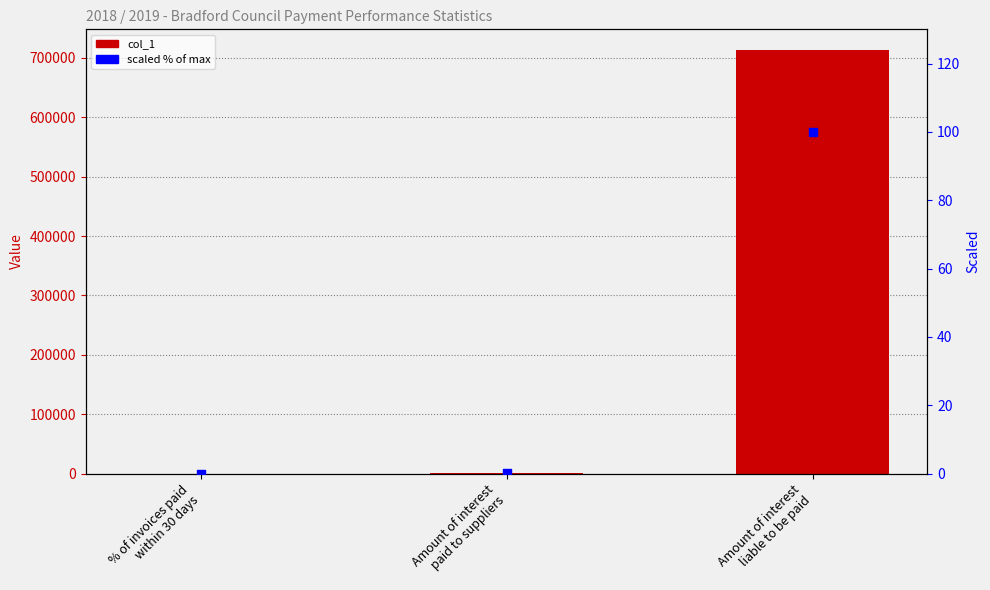

Which series has the widest spread of Y values?

col_1